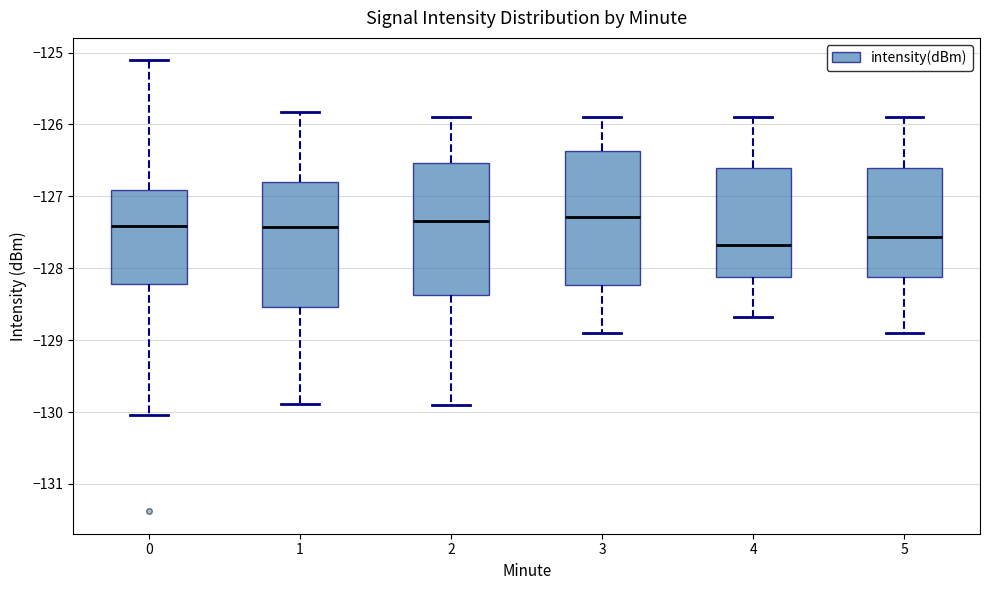

Reading left to right, transcribe this box plot: for each box, give where its median line is, the range the box spans, and where its two whiskers end, as read against the y-axis. The values are not printed on the chart, so give them approximately, as read against the axis.

0: median -127.4, box -128.2 to -126.9, whiskers -130.0 to -125.1
1: median -127.4, box -128.5 to -126.8, whiskers -129.9 to -125.8
2: median -127.3, box -128.4 to -126.5, whiskers -129.9 to -125.9
3: median -127.3, box -128.2 to -126.4, whiskers -128.9 to -125.9
4: median -127.7, box -128.1 to -126.6, whiskers -128.7 to -125.9
5: median -127.6, box -128.1 to -126.6, whiskers -128.9 to -125.9